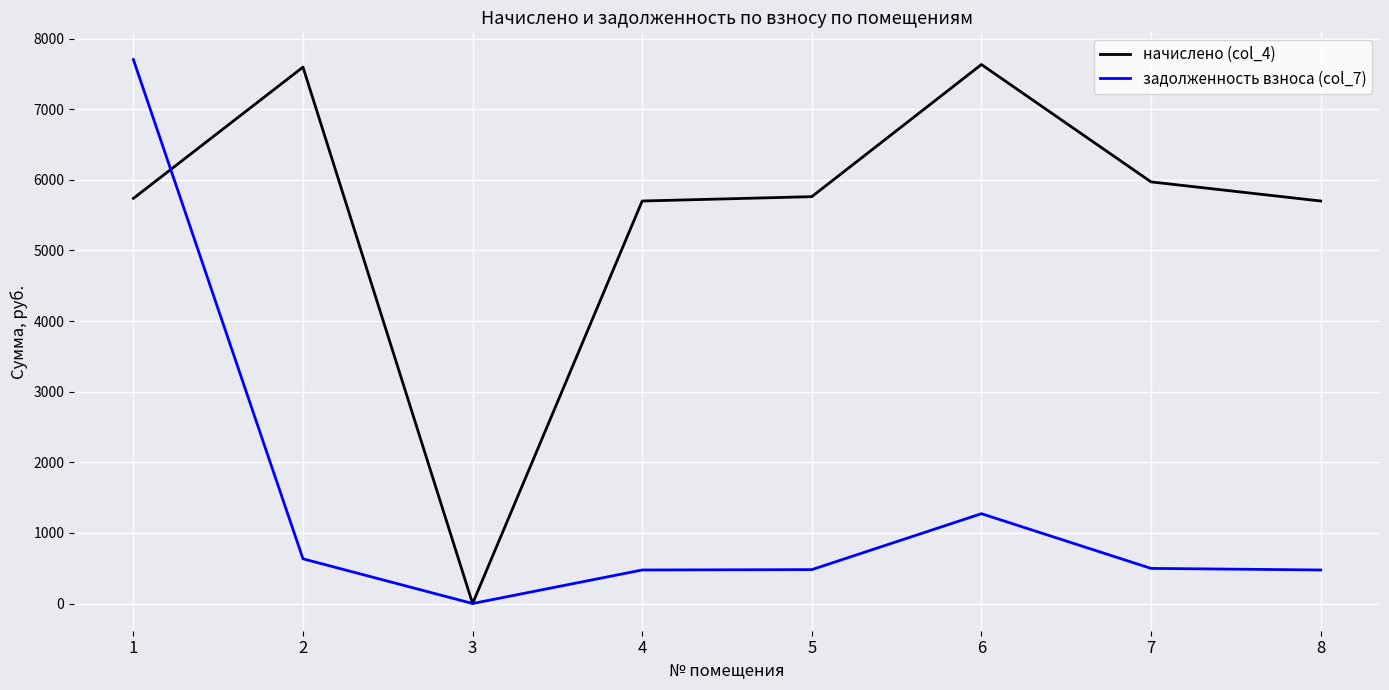

What is the sum of the задолженность взноса (col_7) values at 1 and 2?

8337.2